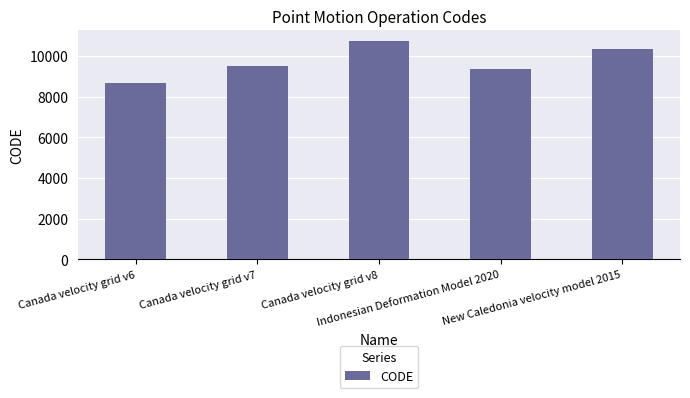

What is the average value?

9713